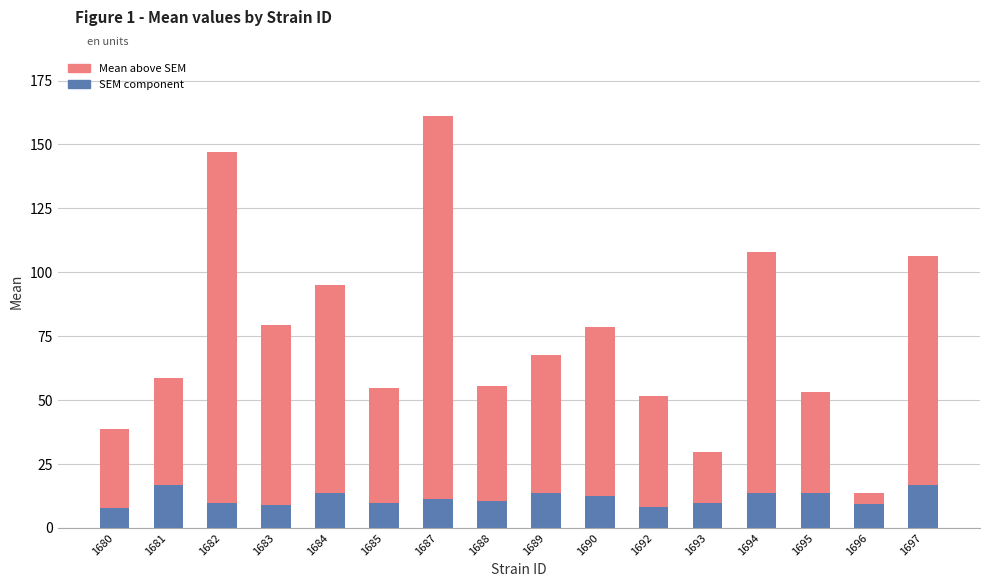

True or false: SEM component has a value of 8.3 at 1692.

True